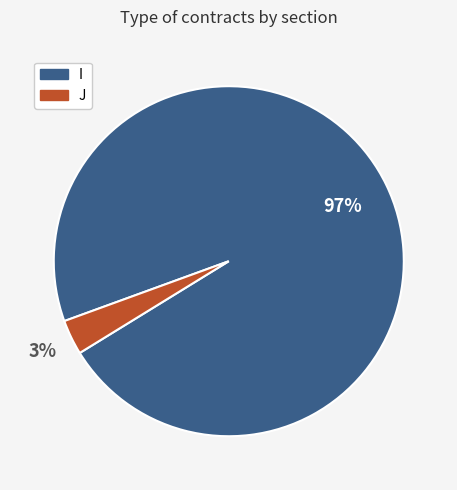

Combined, do J and I account for over 50%?

Yes